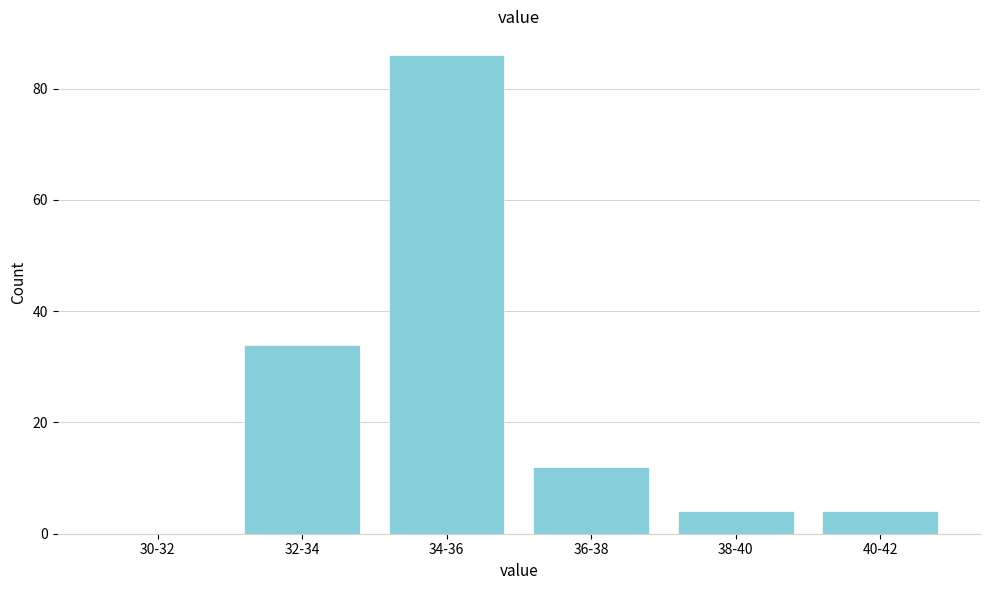

Reading right to left, what are all the values shown in this chart?

40-42=4	38-40=4	36-38=12	34-36=86	32-34=34	30-32=0